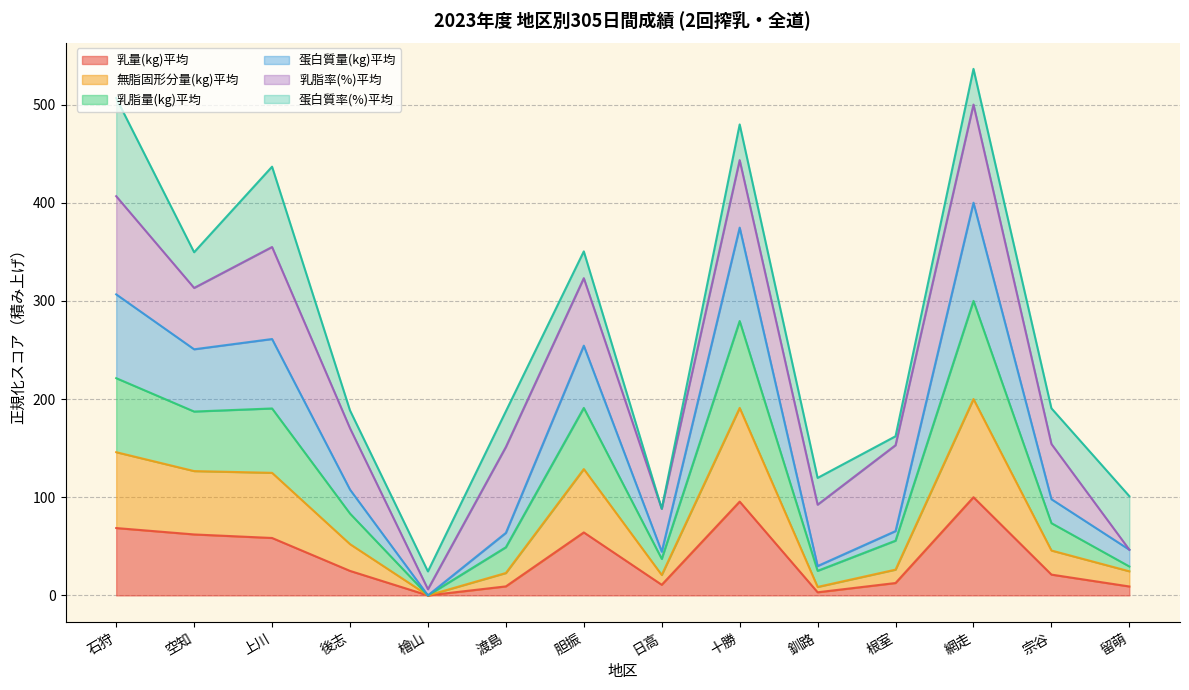

What is the value of the 無脂固形分量(kg)平均 point at the 14th from the left?

24.5